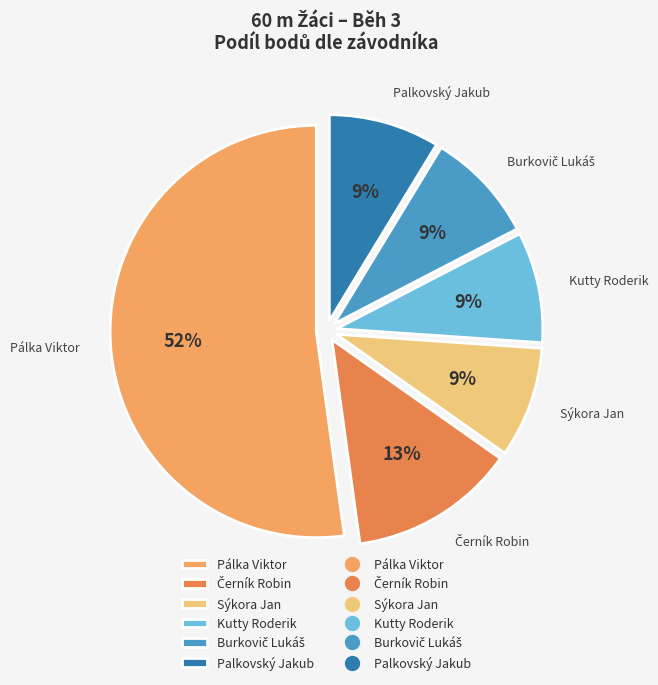

Which category accounts for the majority?

Pálka Viktor